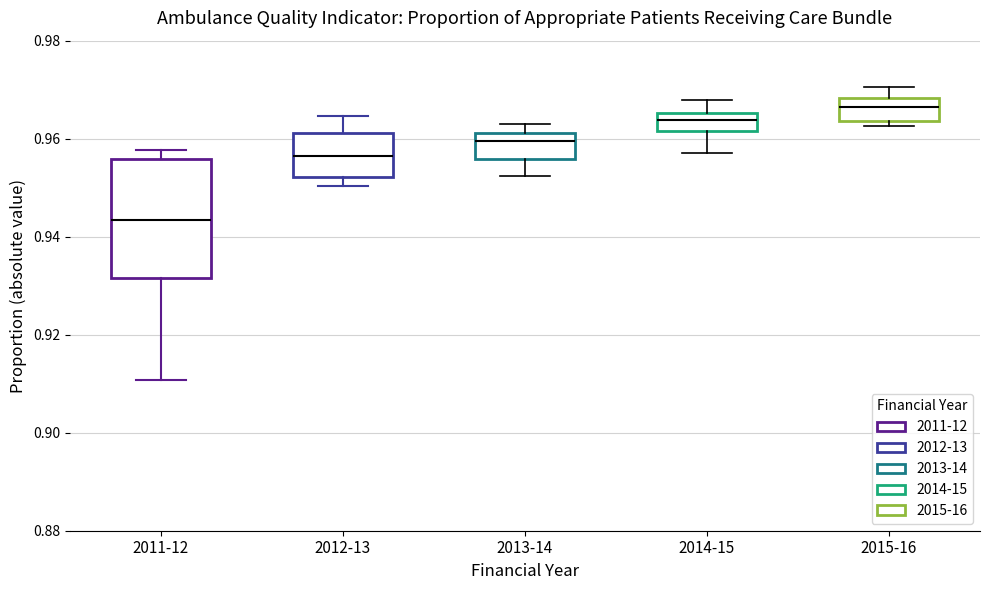

Where is the lower edge of the box for 2015-16 on the y-axis? The values are not printed on the chart, so give them approximately, as read against the axis.

0.964